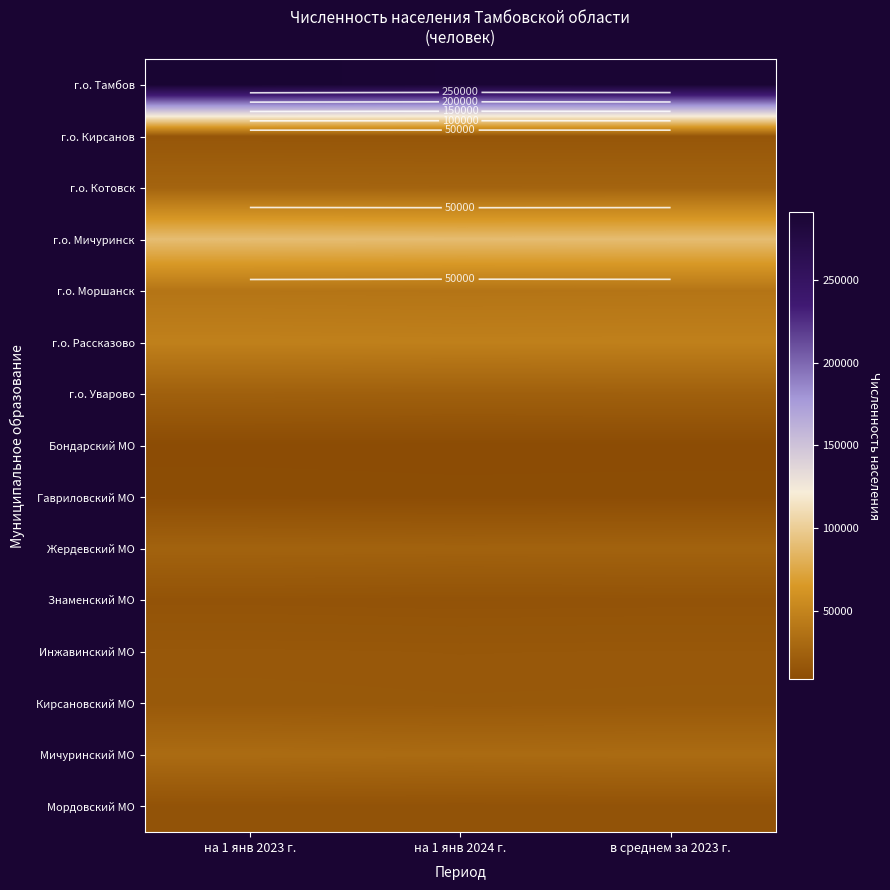

List the series in order of their peak value, lowest first.

Бондарский МО, Гавриловский МО, Мордовский МО, Знаменский МО, г.о. Кирсанов, Инжавинский МО, Кирсановский МО, г.о. Уварово, Жердевский МО, г.о. Котовск, Мичуринский МО, г.о. Моршанск, г.о. Рассказово, г.о. Мичуринск, г.о. Тамбов